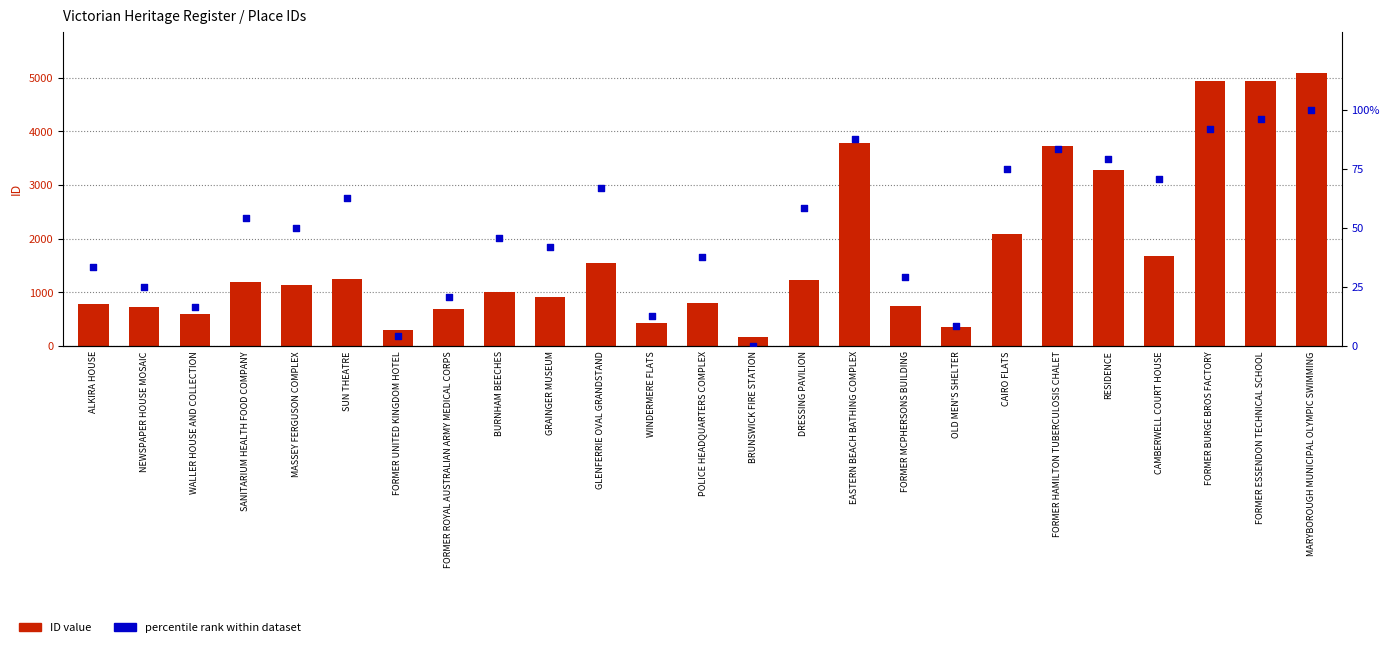

What is the total value across all series at BURNHAM BEECHES?

1058.8